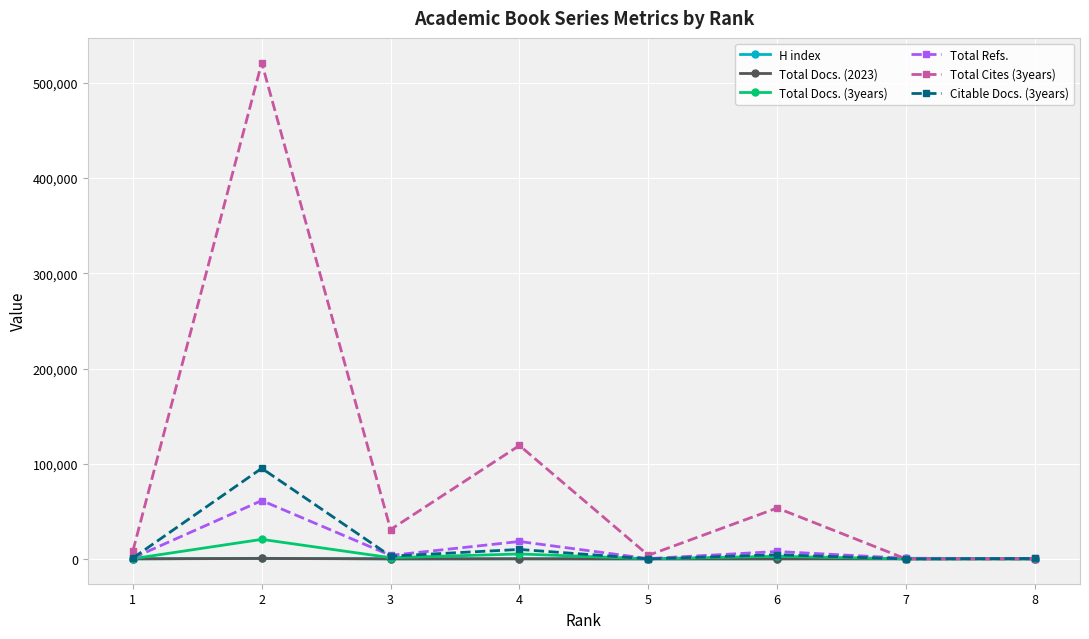

True or false: Total Docs. (2023) has more than 0 interior local peaks.

True